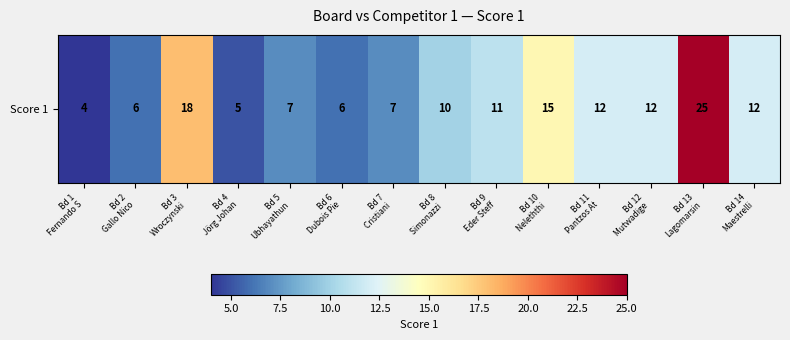

What is the difference between the values at Bd 10
Neleththi  and Bd 12
Mutwadige ?

3